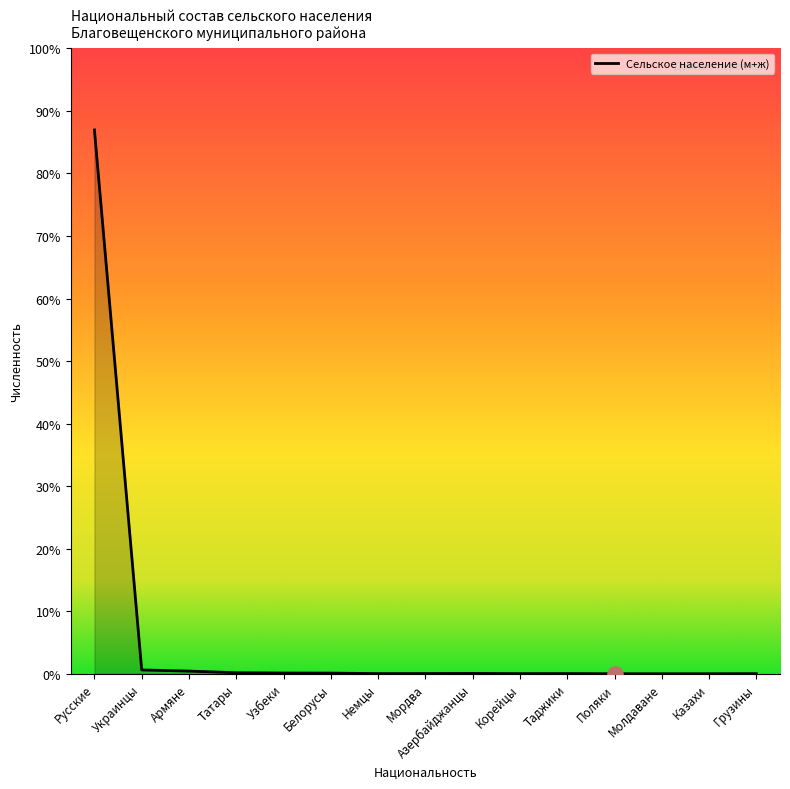

Does the chart have visible grid lines?

No